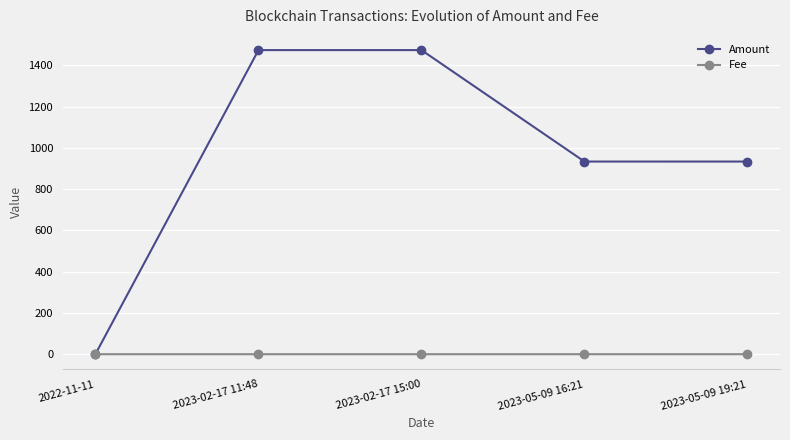

Rank the series by their average value, from lowest to highest.

Fee, Amount